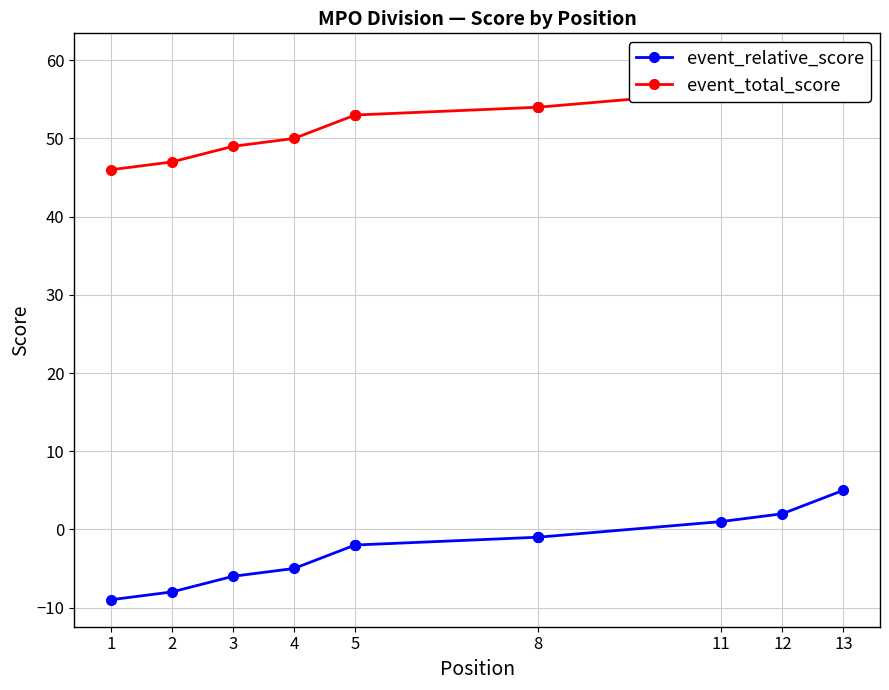

How many series are shown in this chart?

2